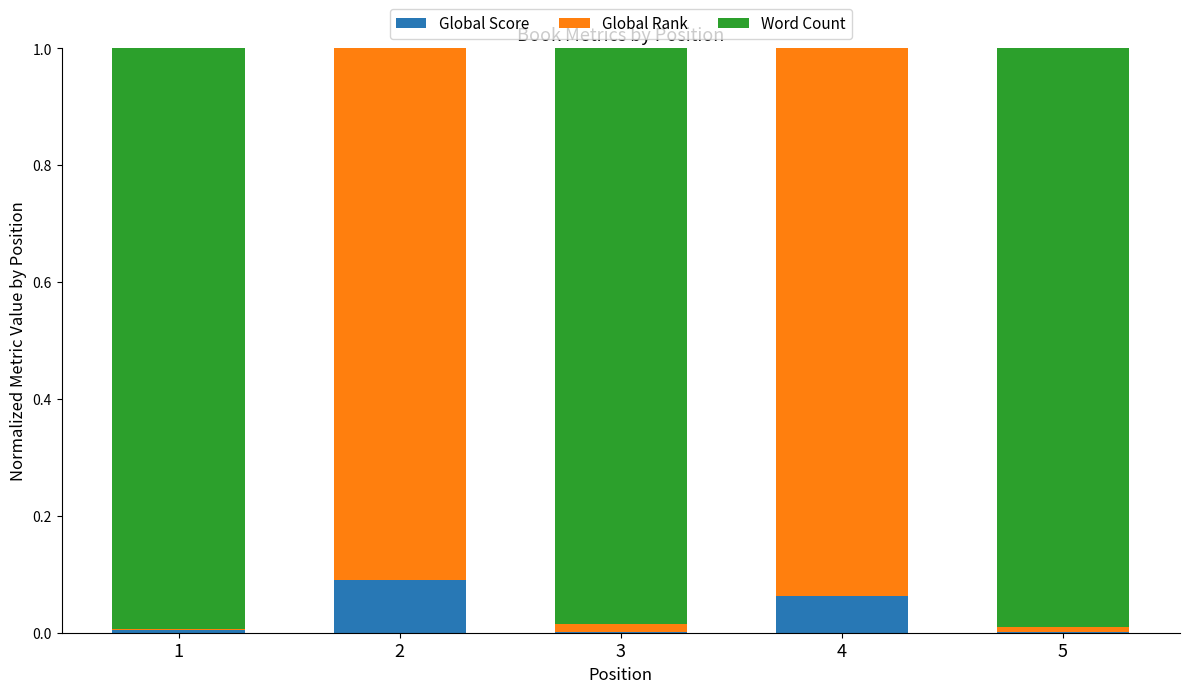

Count the number of data series in this chart.

3